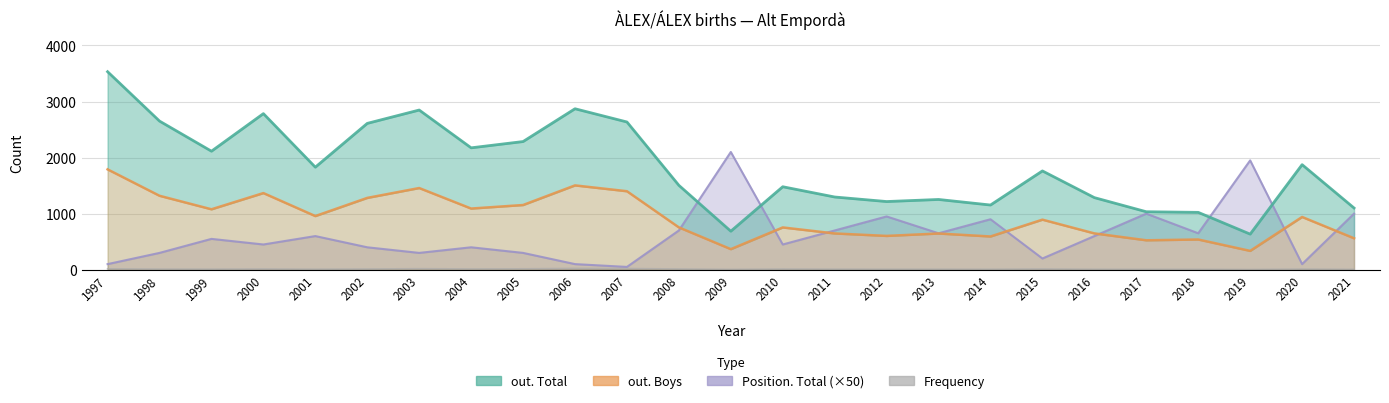

Is it true that the value at 2003 is 2848?

True